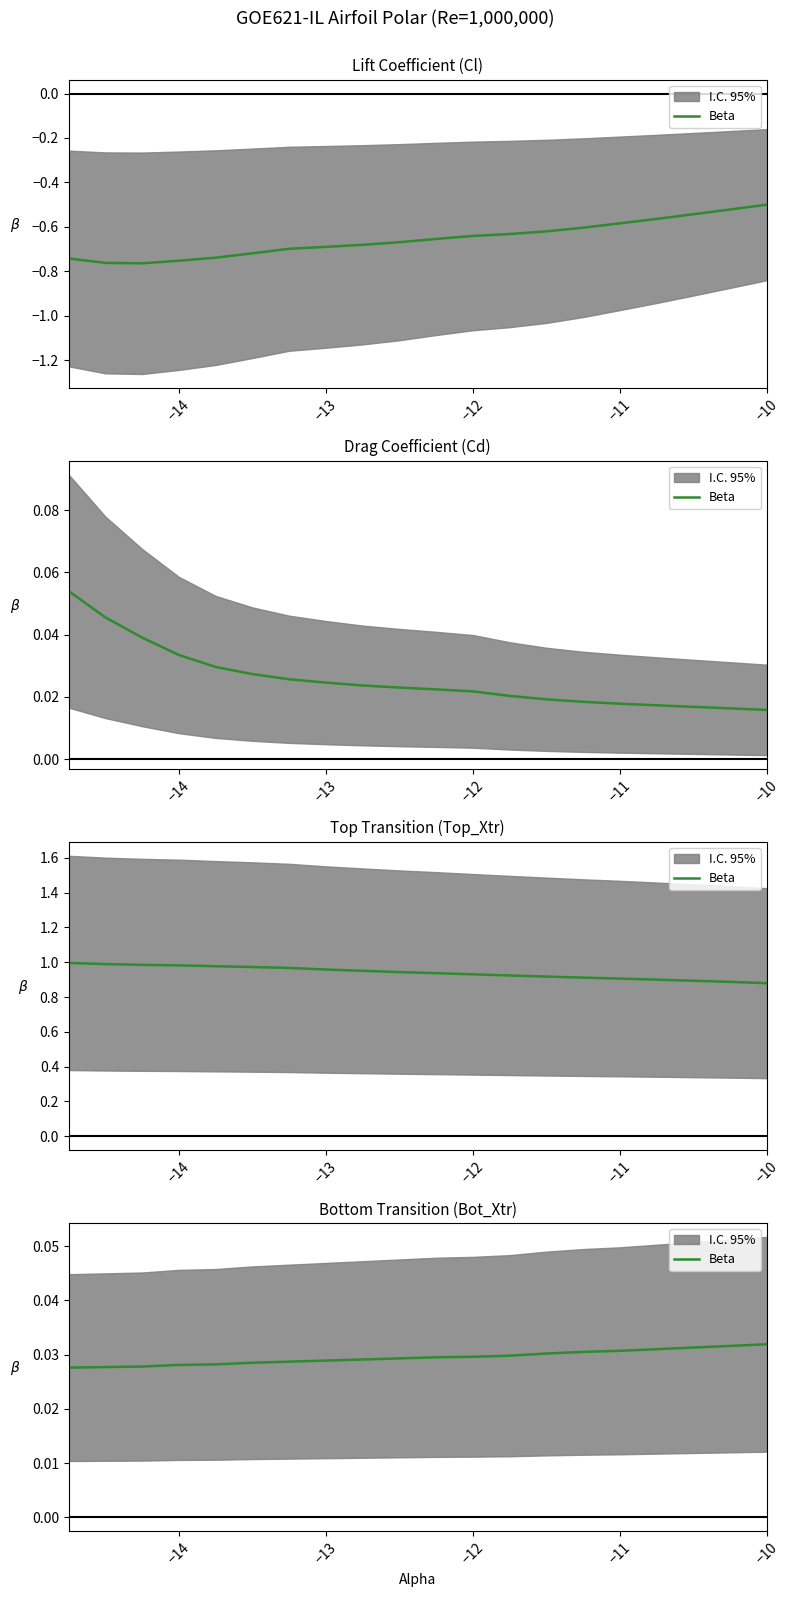

The value at −10 is 0.0. True or false?

False